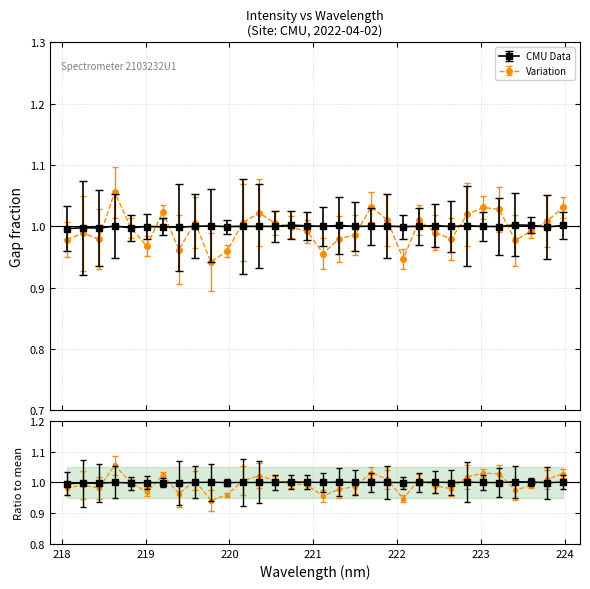

At which category does the data reach its first local valley?

218.442